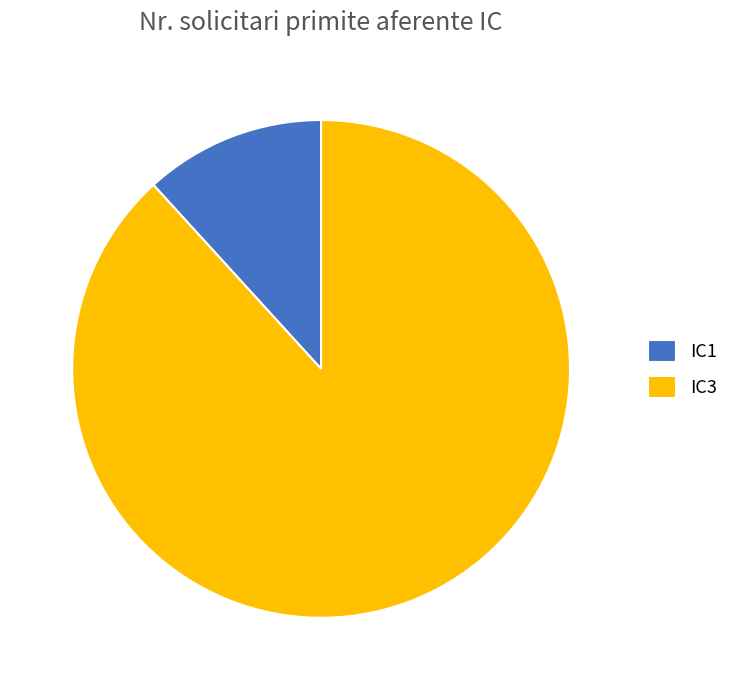

Rank the categories by value from highest to lowest.

IC3, IC1